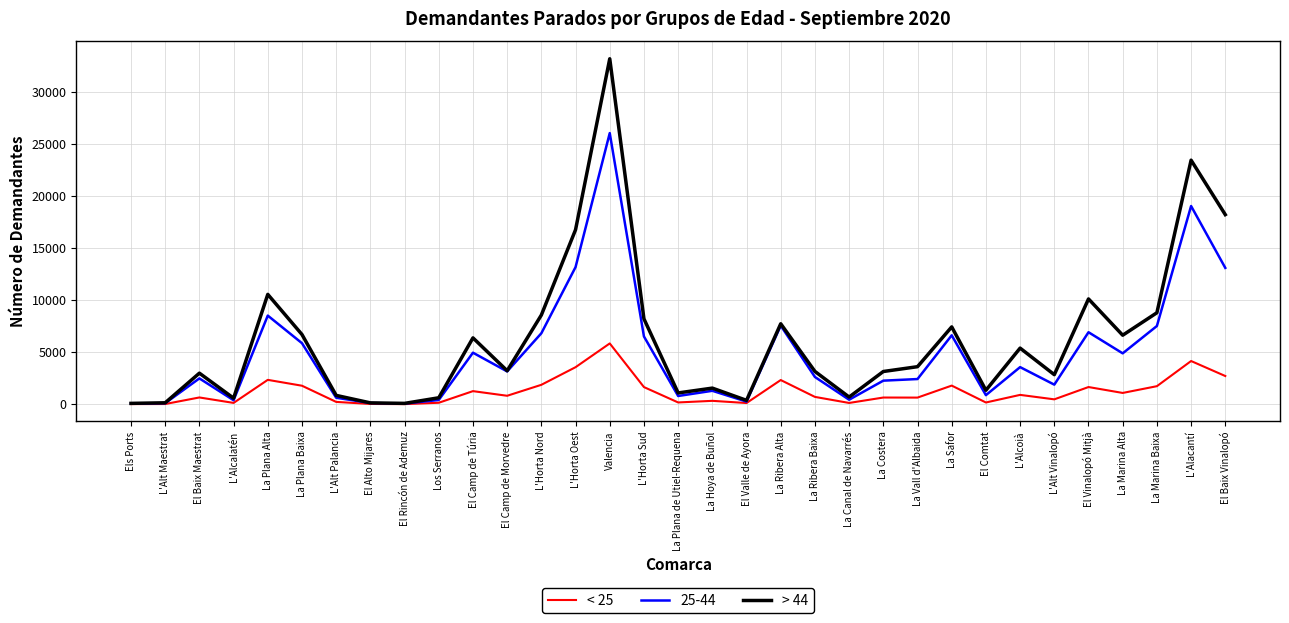

What is the difference between the < 25 values at L'Alacantí and L'Horta Nord?

2282